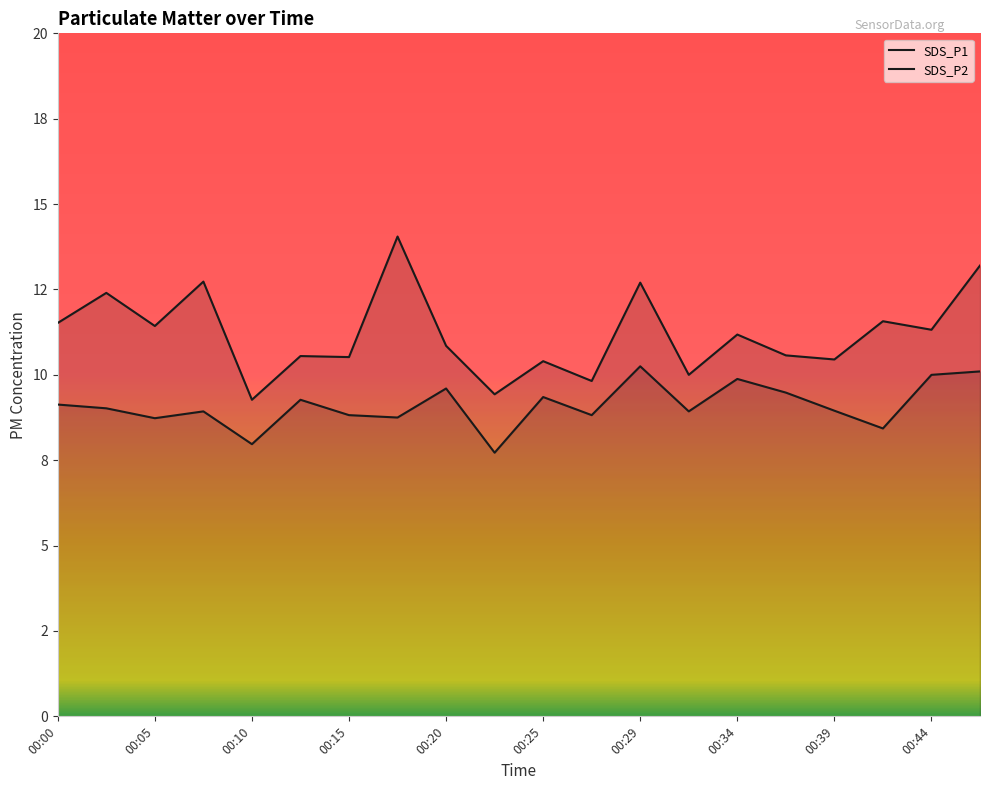

At which category does SDS_P2 reach its first local valley?

00:05